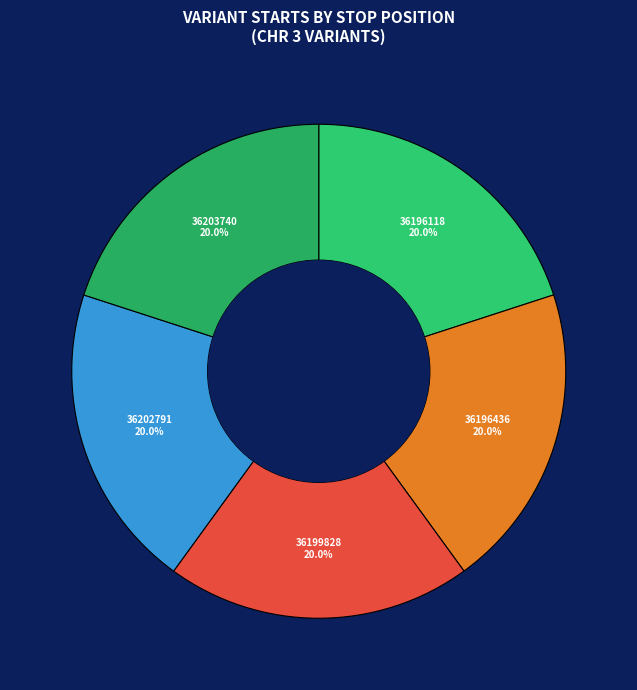

What percentage is NOT represented by 36202791?

80.0%